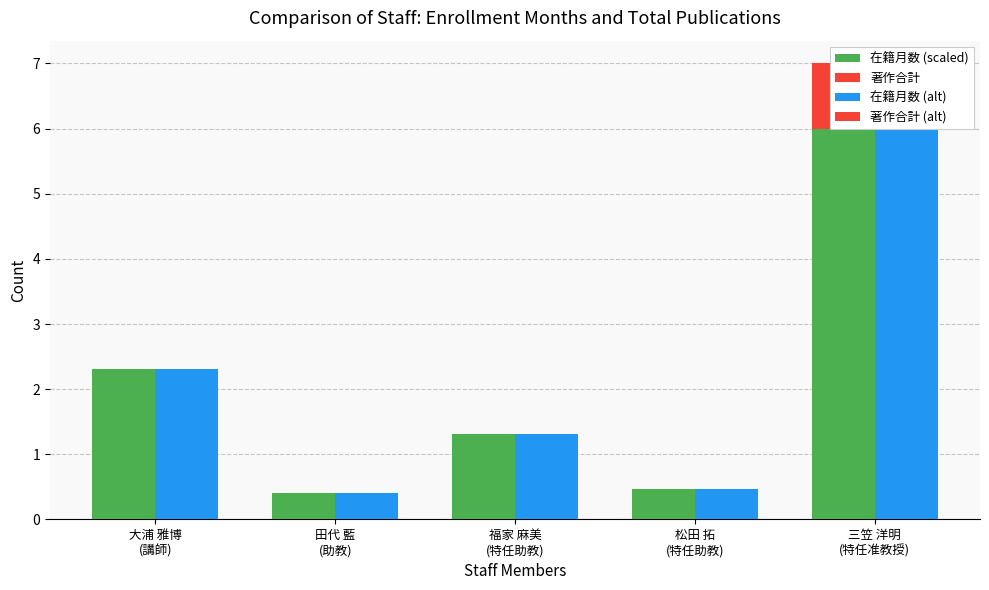

How many positive values does the 著作合計 series have?

1